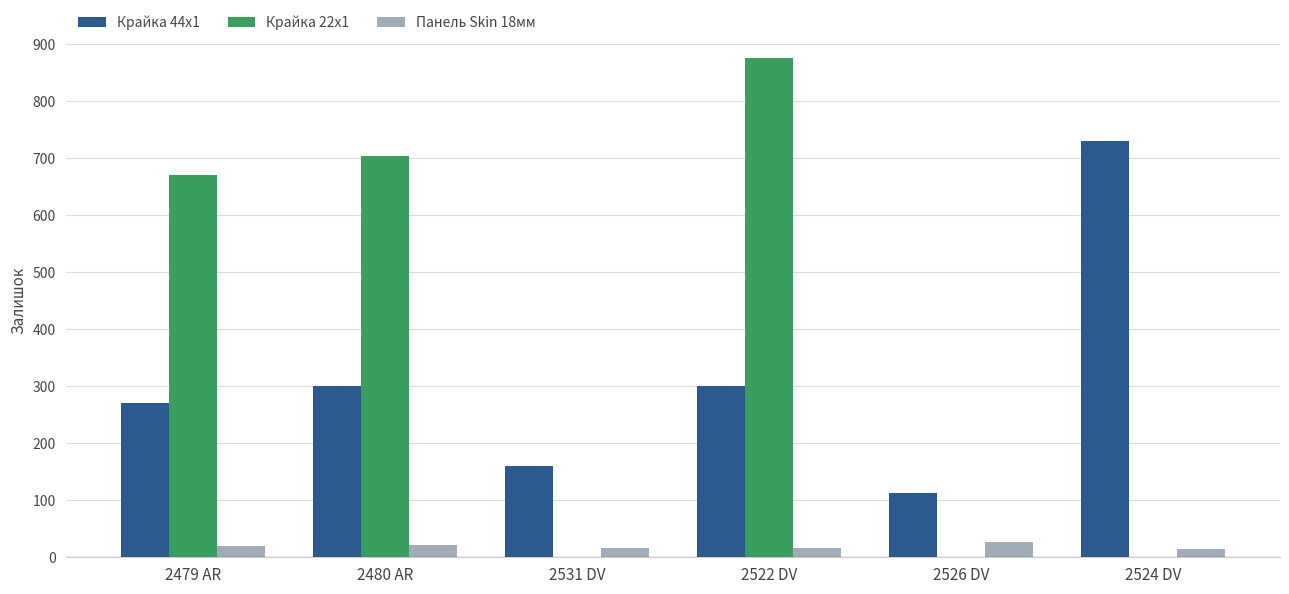

What is the difference between the Крайка 22x1 values at 2480 AR and 2479 AR?

33